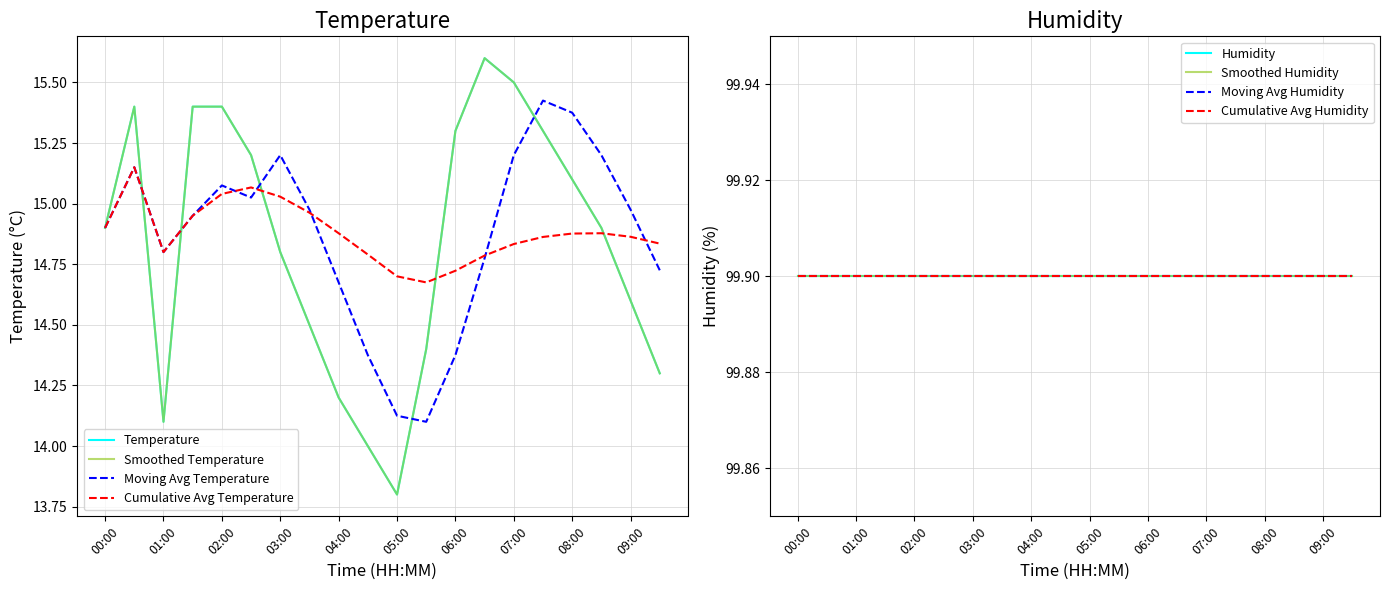

True or false: the data has more than 0 interior local peaks.

True